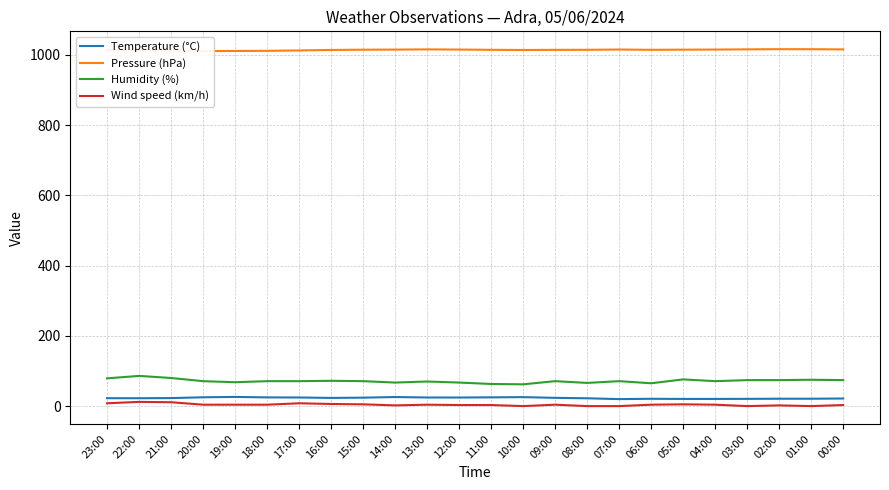

What is the sum of the Wind speed (km/h) values at 16:00 and 05:00?

11.0